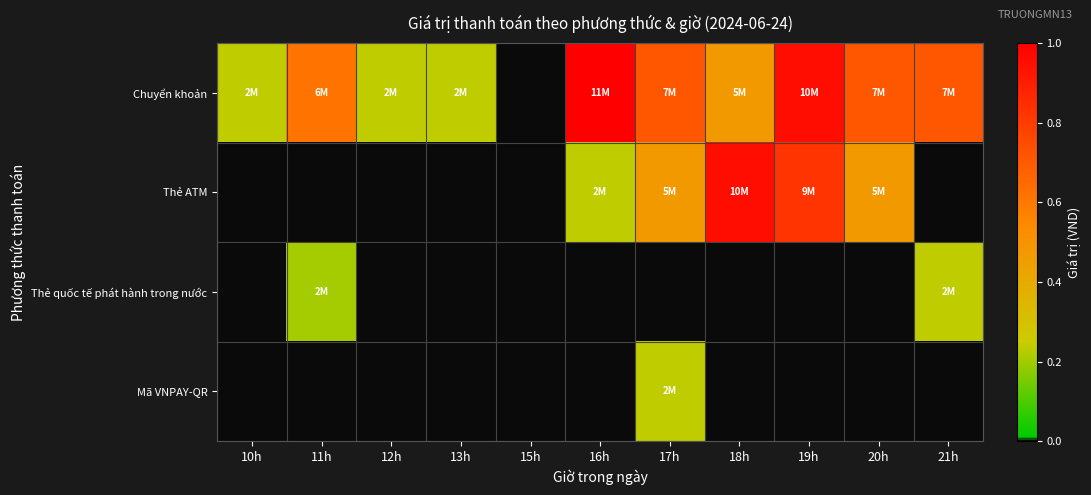

At how many categories does at least one series exceed 0?

10